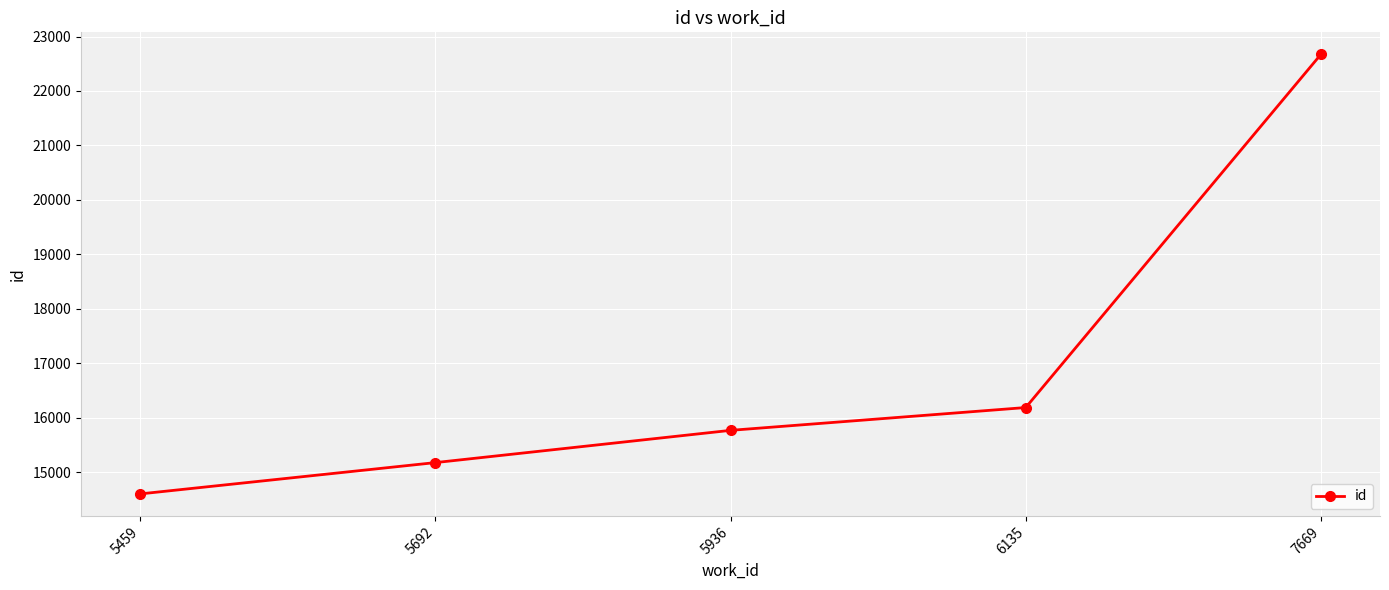

True or false: the data has more than 2 interior local peaks.

False